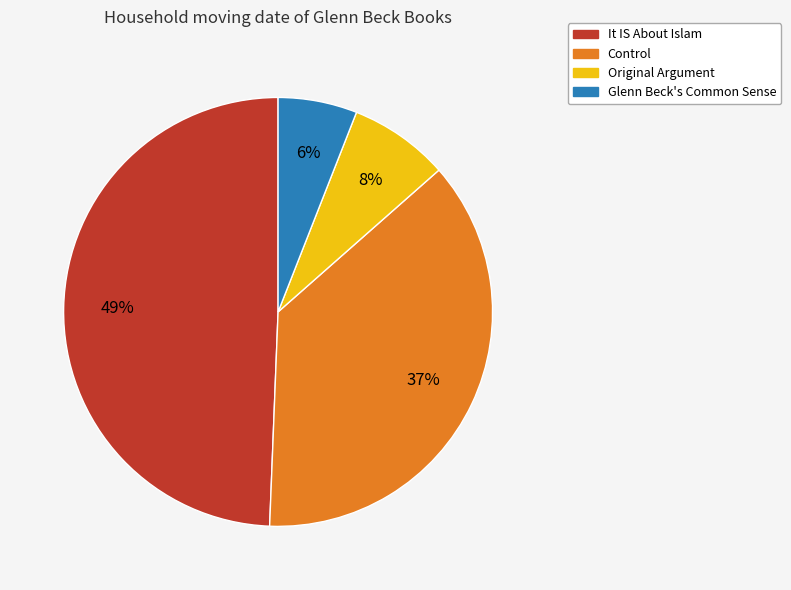

Which category has the smallest portion of the pie?

Glenn Beck's Common Sense